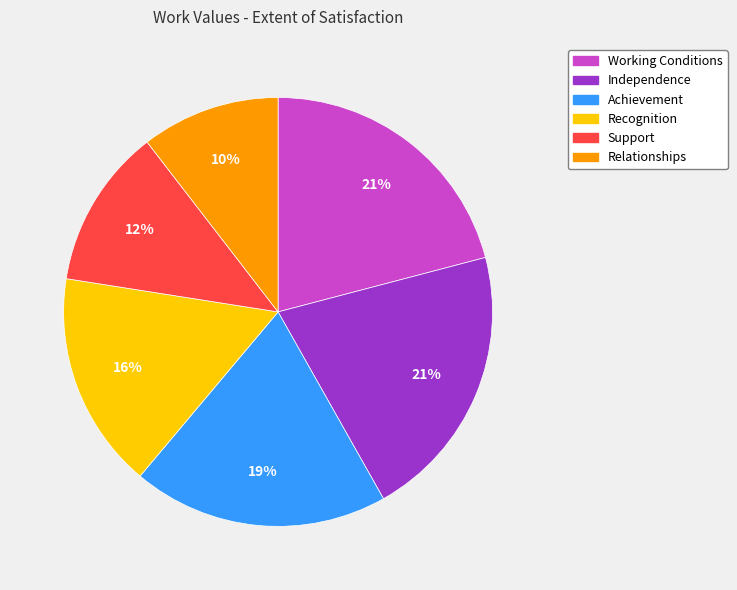

What is the ratio of the value at Recognition to the value at Working Conditions?

0.8